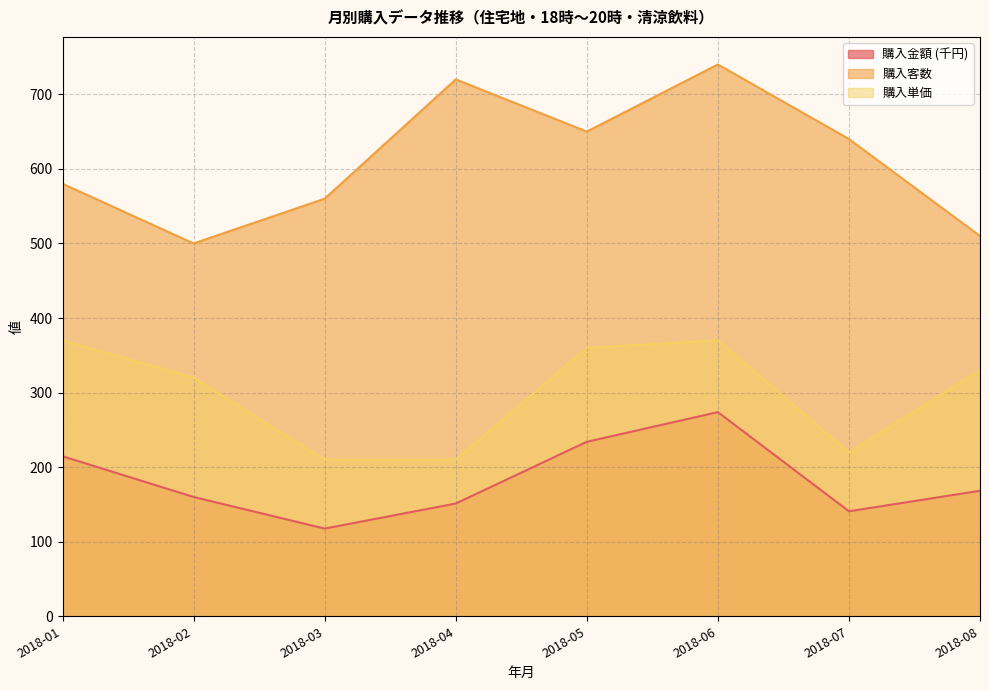

Reading left to right, what are all the values shown in this chart?

購入金額: 2018-01=214.6	2018-02=160.0	2018-03=117.6	2018-04=151.2	2018-05=234.0	2018-06=273.8	2018-07=140.8	2018-08=168.3
購入客数: 2018-01=580.0	2018-02=500.0	2018-03=560.0	2018-04=720.0	2018-05=650.0	2018-06=740.0	2018-07=640.0	2018-08=510.0
購入単価: 2018-01=370.0	2018-02=320.0	2018-03=210.0	2018-04=210.0	2018-05=360.0	2018-06=370.0	2018-07=220.0	2018-08=330.0